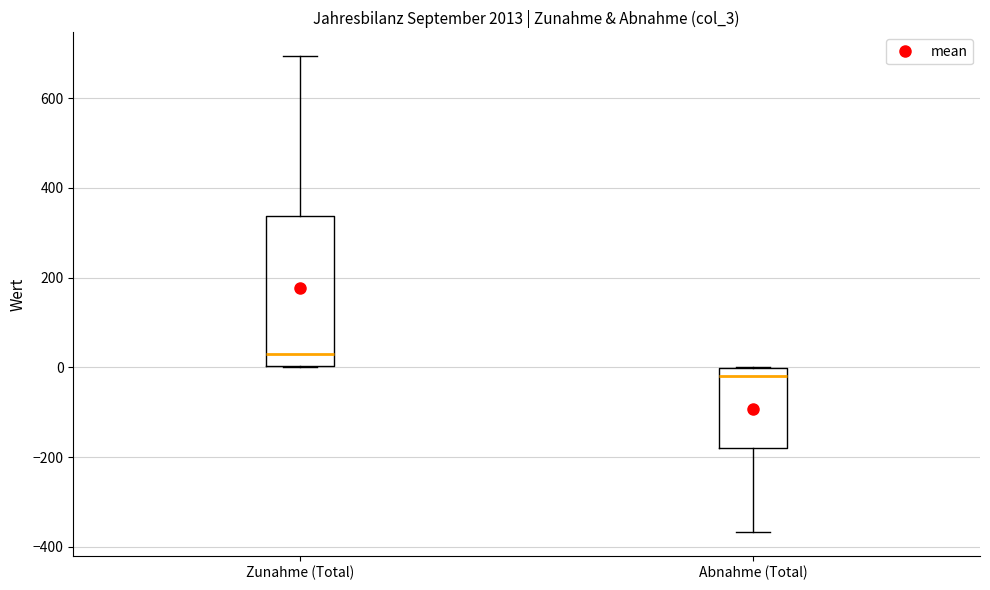

Reading left to right, read every box against the y-axis: the position of its median line, the range the box covers, and the ends of its whiskers. The values are not printed on the chart, so give them approximately, as read against the axis.

Zunahme (Total): median 20, box 0 to 340, whiskers 0 to 700
Abnahme (Total): median -20, box -180 to 0, whiskers -360 to 0